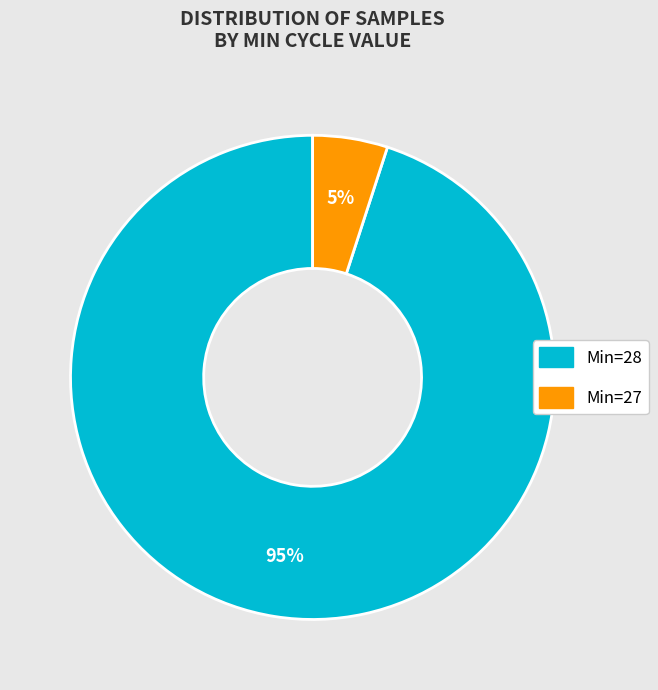

Does any single category account for the majority?

Yes